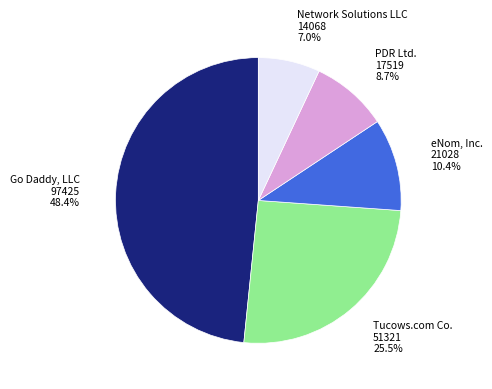

Is the sum of Tucows.com Co. and PDR Ltd. greater than half?

No